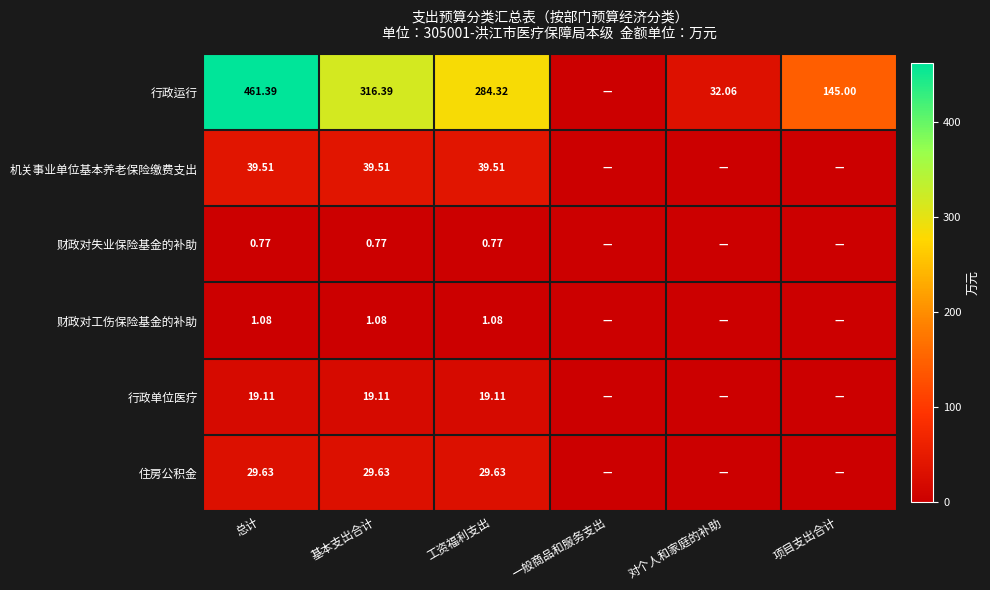

Rank the series at 工资福利支出 from lowest to highest value.

财政对失业保险基金的补助, 财政对工伤保险基金的补助, 行政单位医疗, 住房公积金, 机关事业单位基本养老保险缴费支出, 行政运行